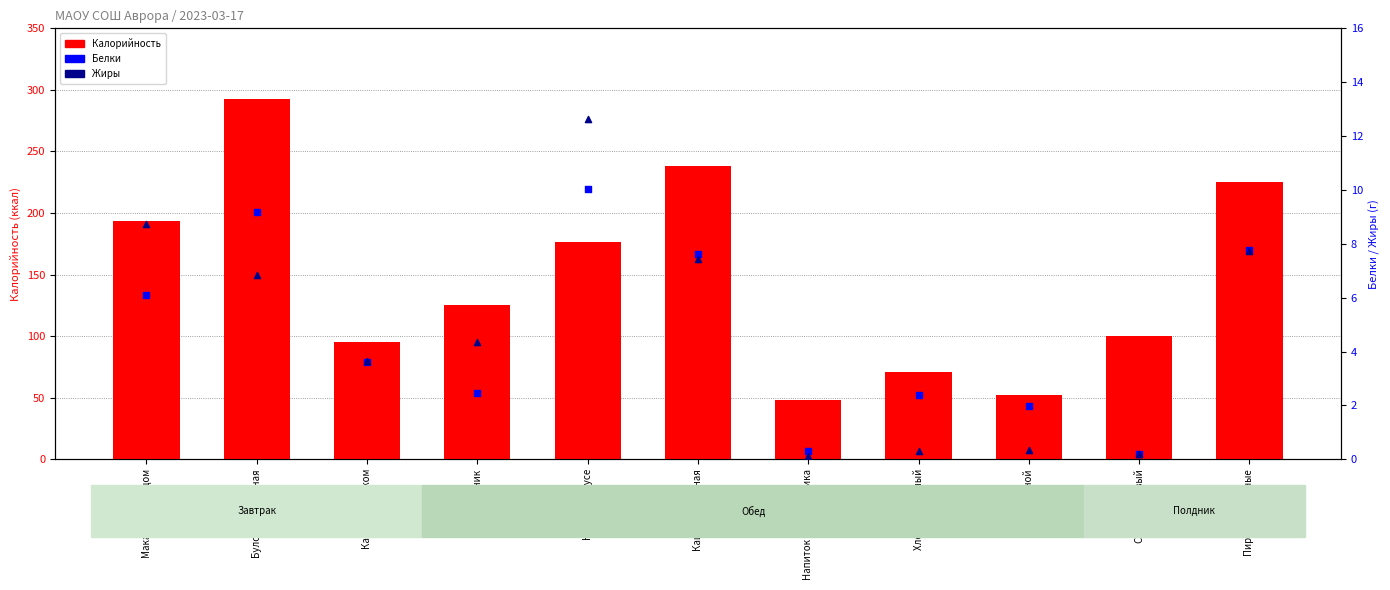

Is the value of Жиры at Курица в соусе greater than the value of Белки at Сок фруктовый?

Yes